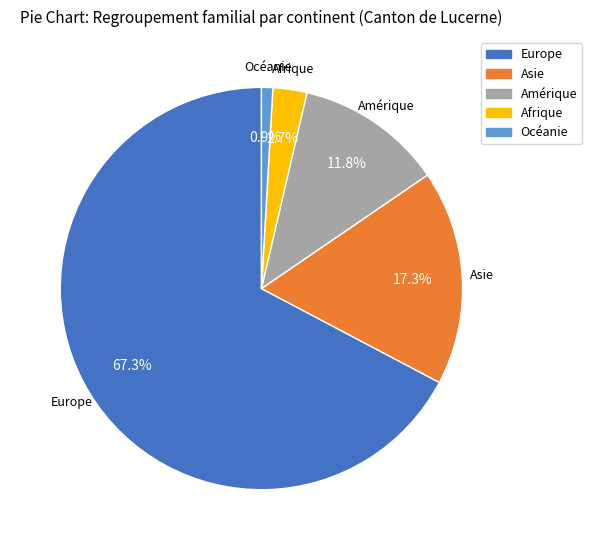

To the nearest percent, what portion does Afrique represent?

3%